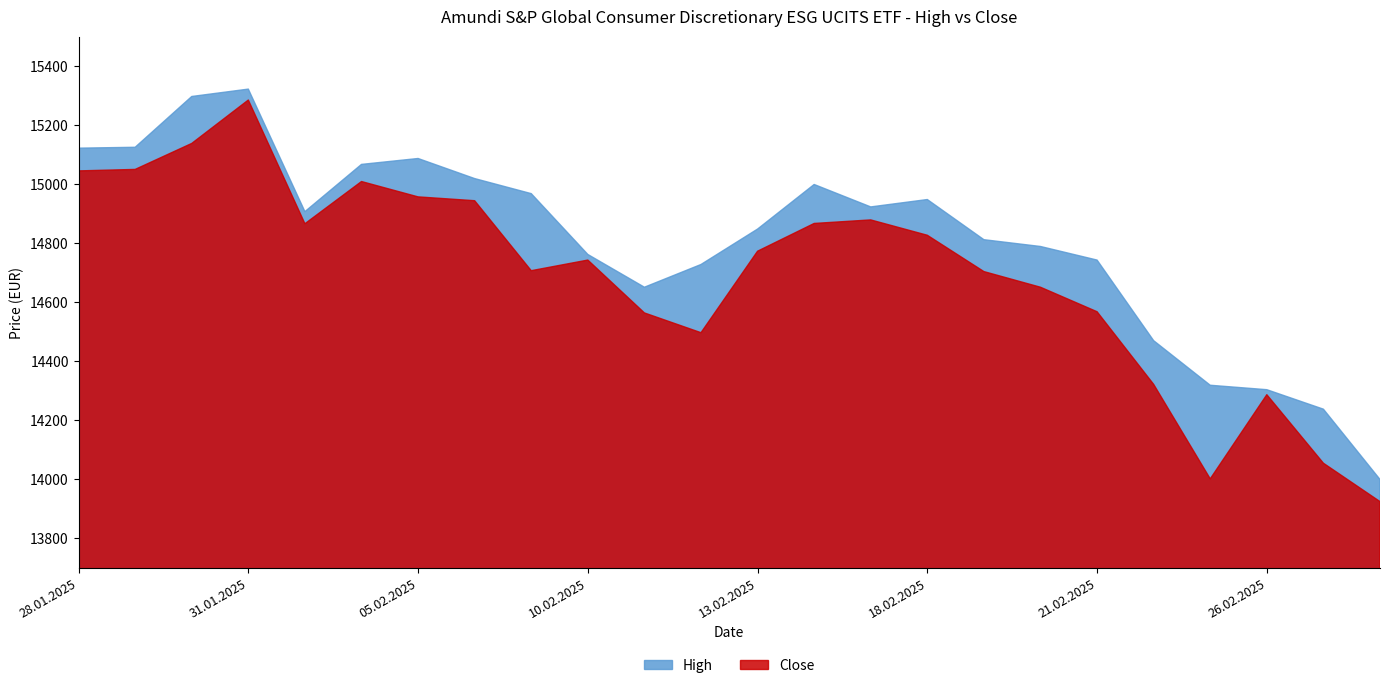

In Close, how many points are higher than both neighbors (excluding endpoints)?

5